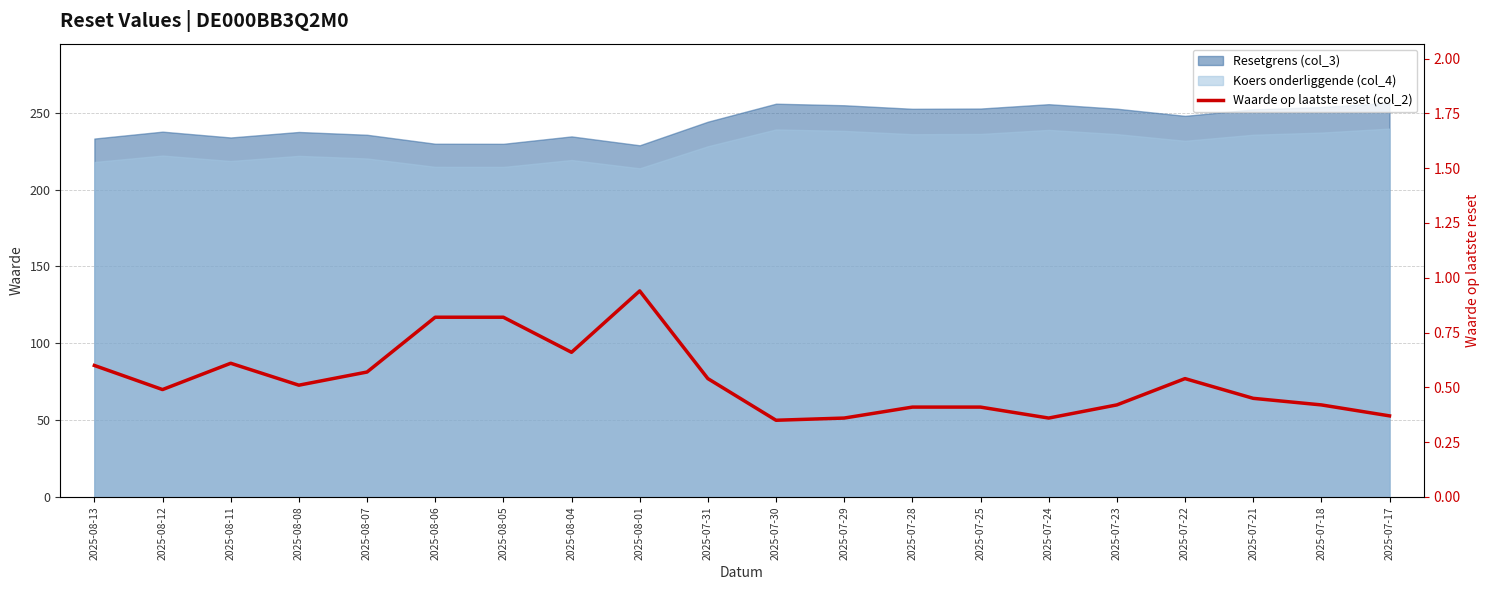

What is the label of the 19th point from the left?

2025-07-18